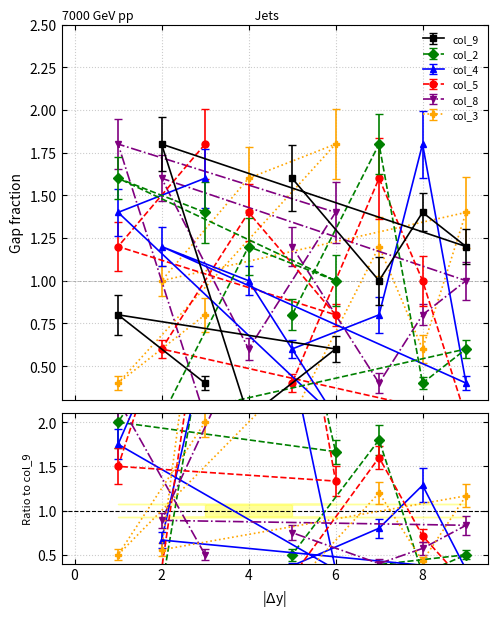

What is the sum of all col_4 values?

9.0